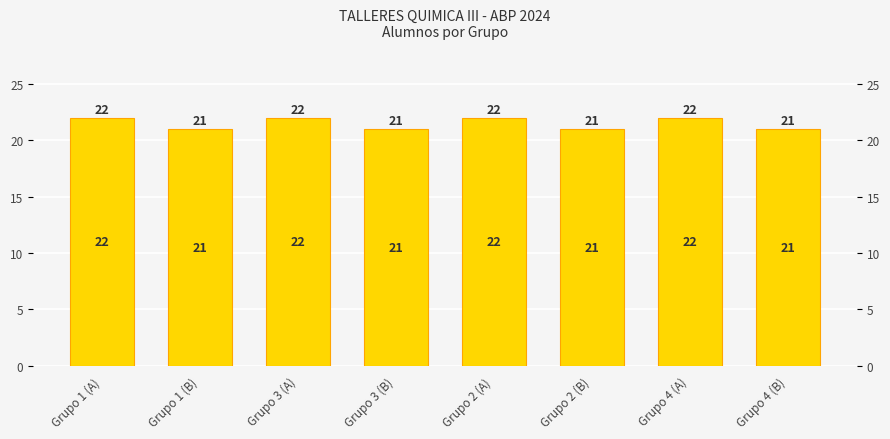

Which category has the highest value across all series?

Grupo 1 (A)